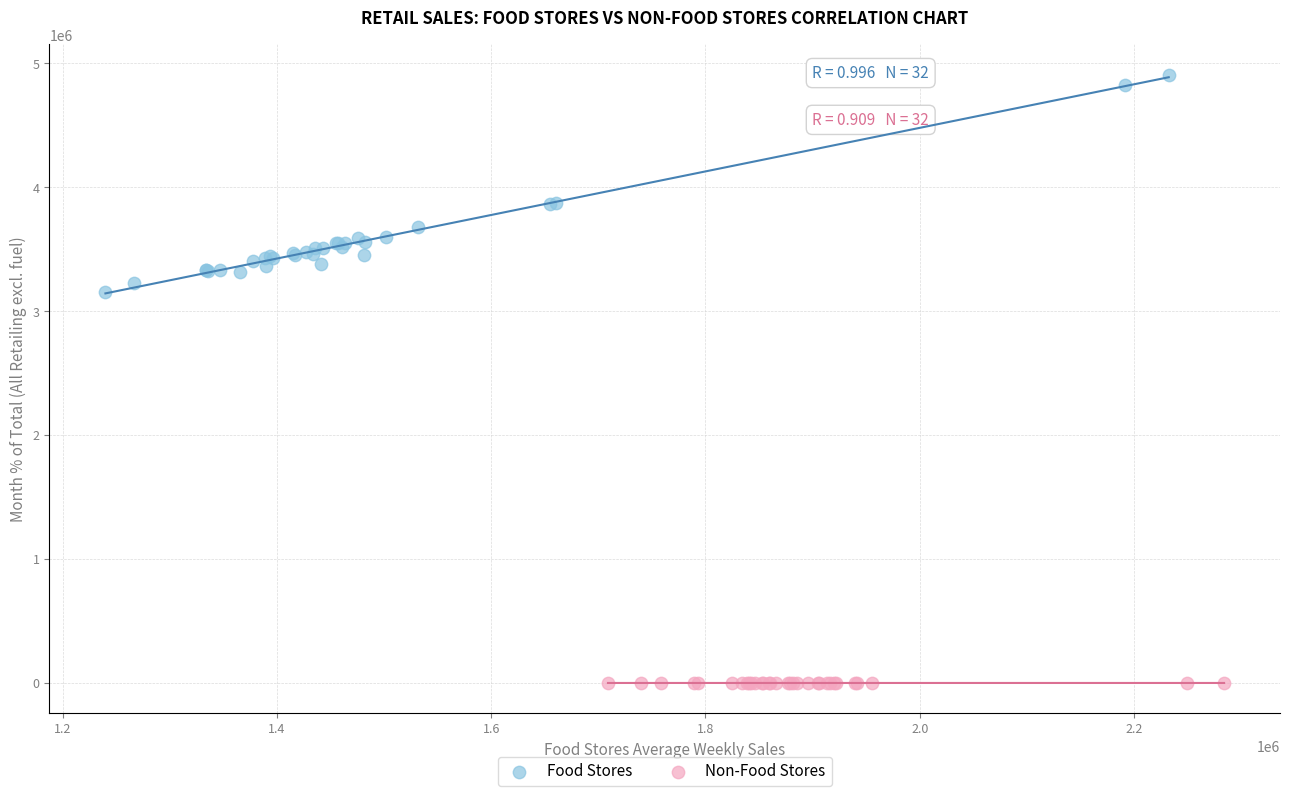

Which series reaches the minimum Y coordinate?

Non-Food Stores